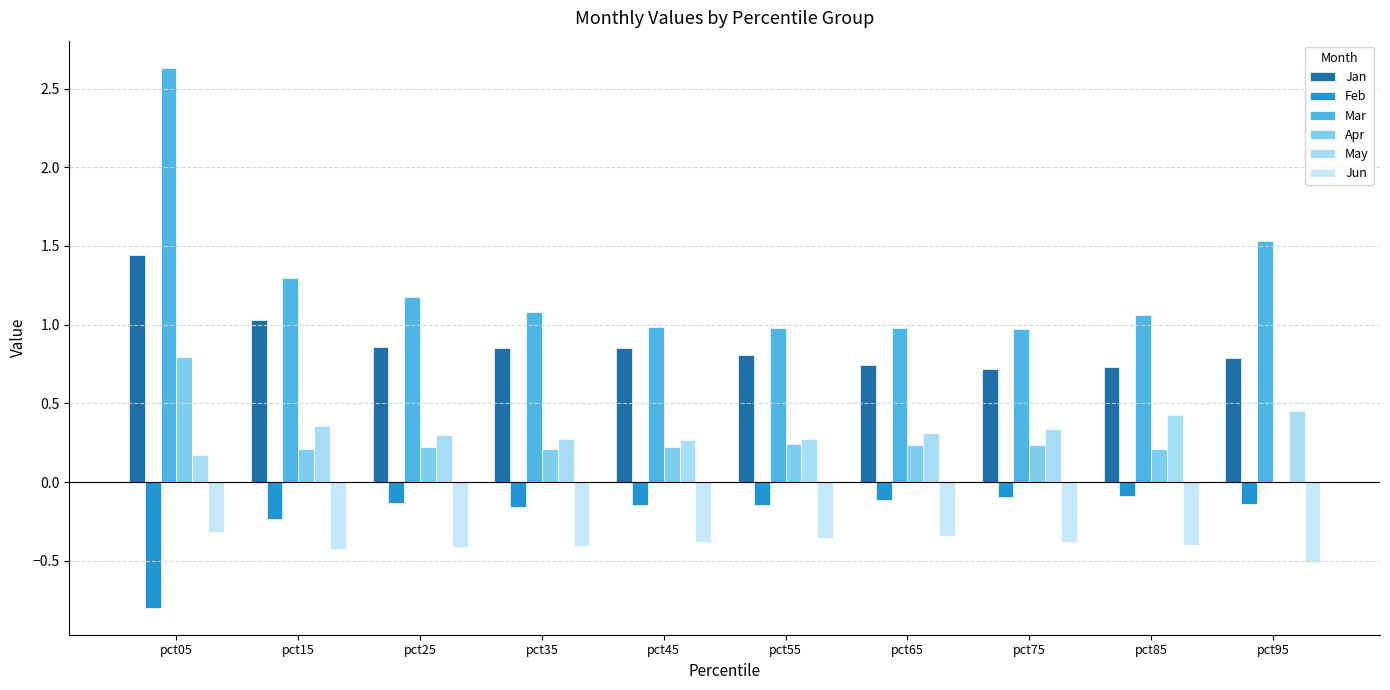

What is the difference between the highest and lowest values at pct75?

1.4